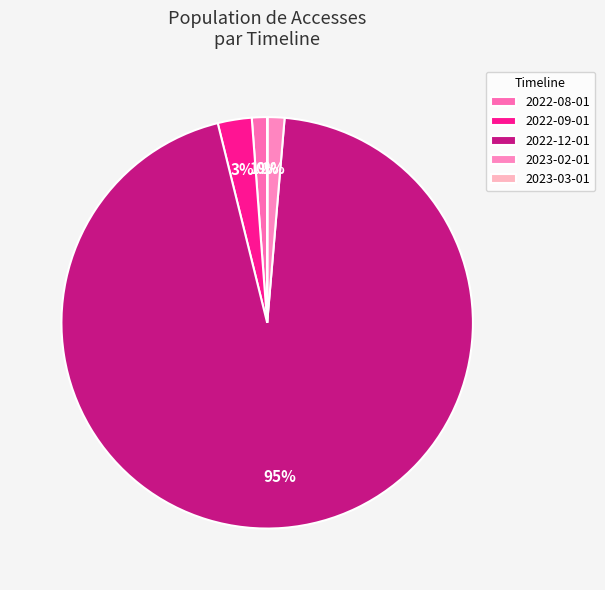

To the nearest percent, what portion does 2022-09-01 represent?

3%